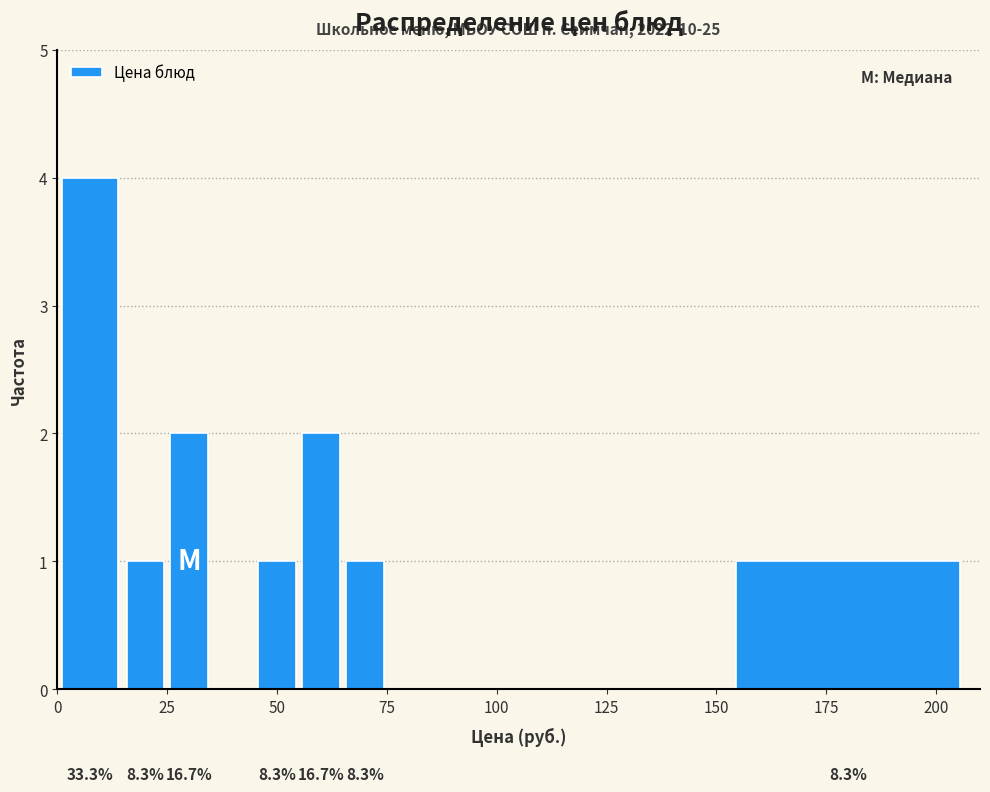

Read against the x-axis, roughly where is the centre of the tallest bar?

10